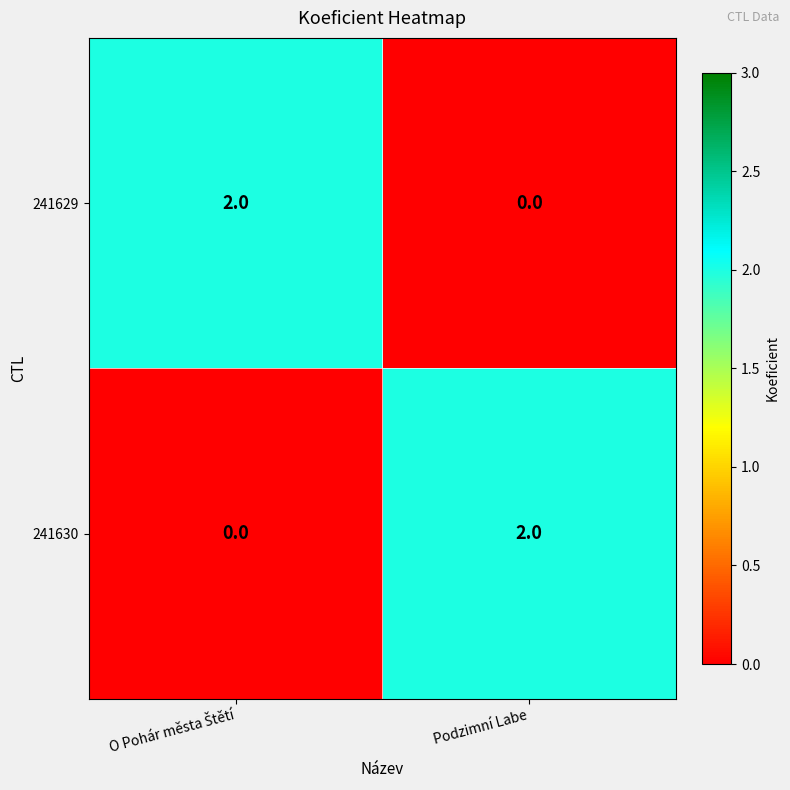

The value of 241629 at Podzimní Labe is -1. True or false?

False